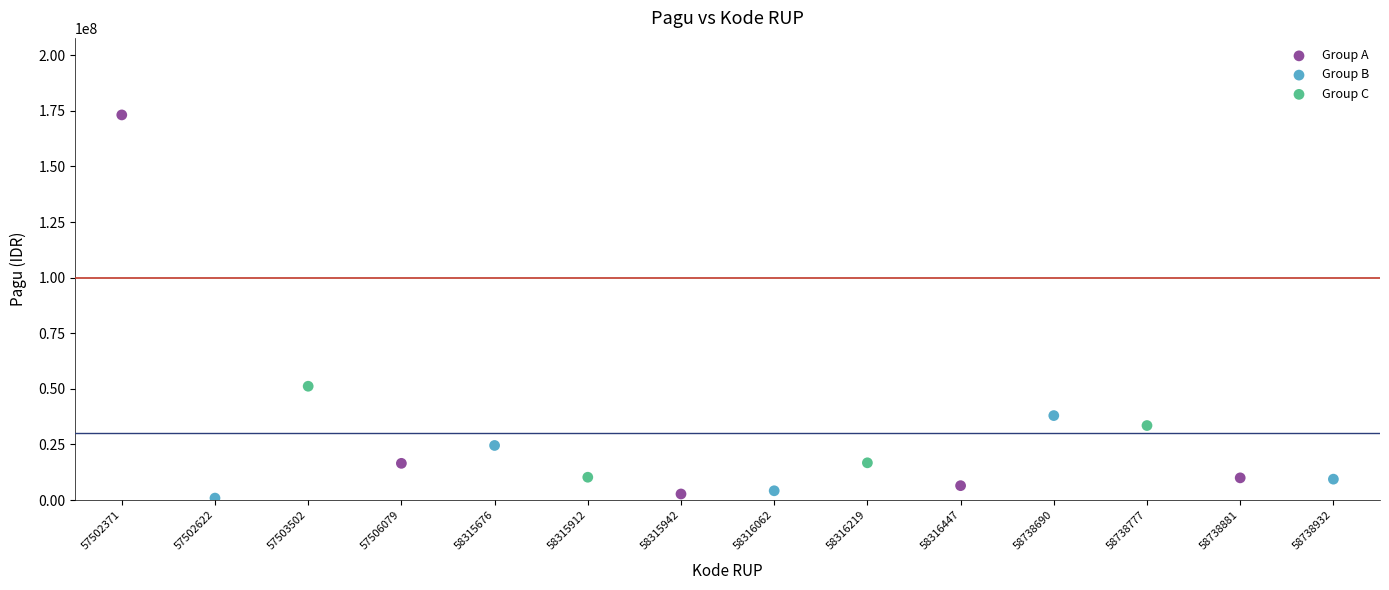

Which series reaches the maximum Y coordinate?

Group A